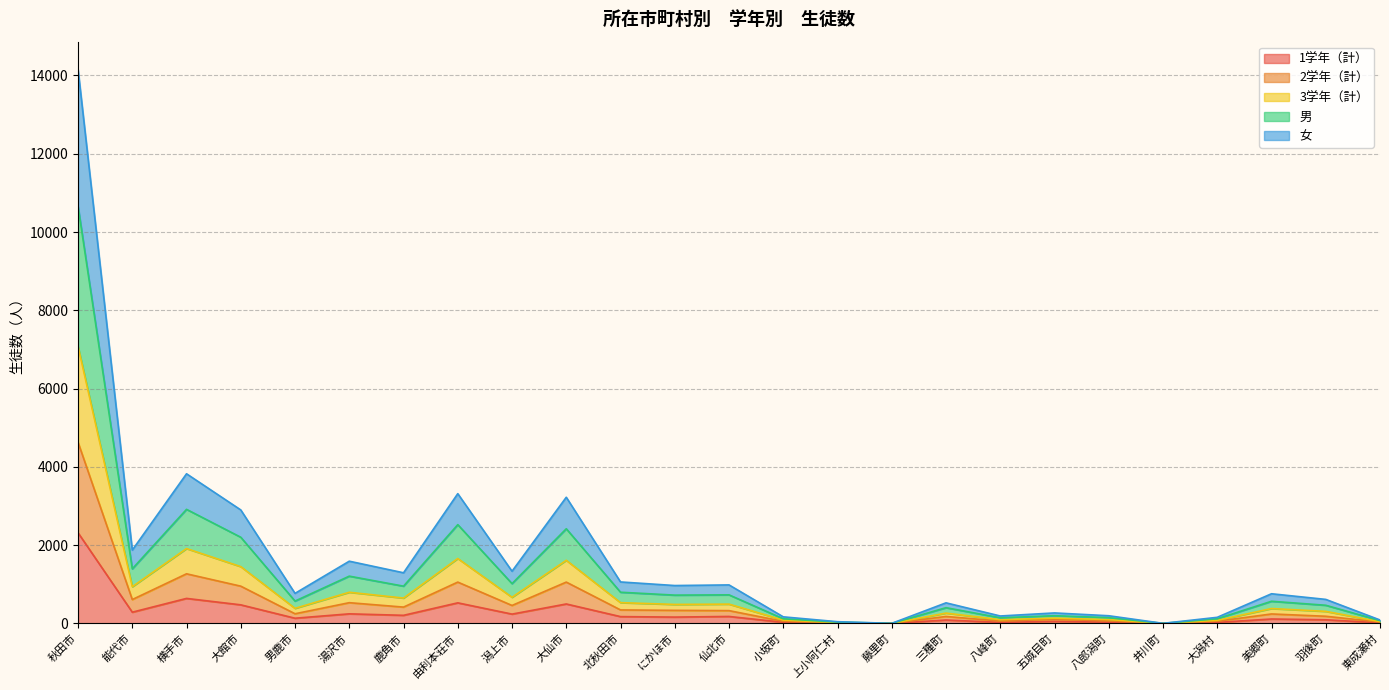

What position from the left is 東成瀬村?

25